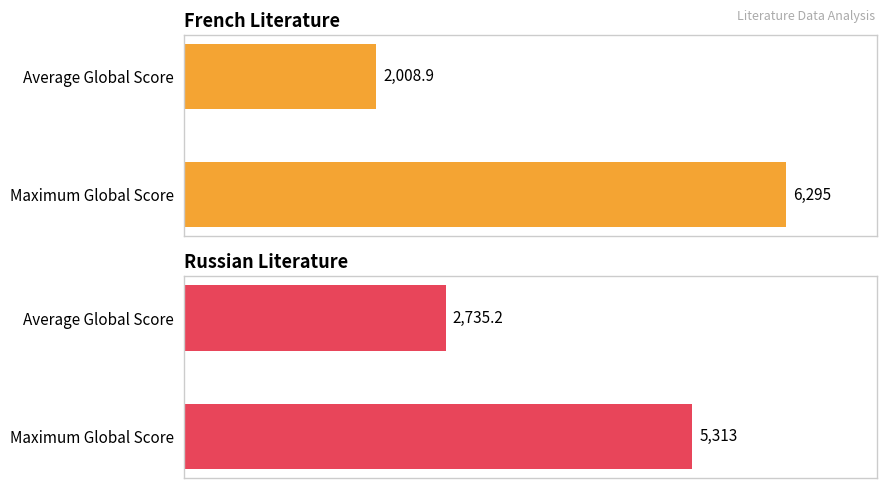

Is it true that Russian Literature equals 9557.7 at Maximum Global Score?

False